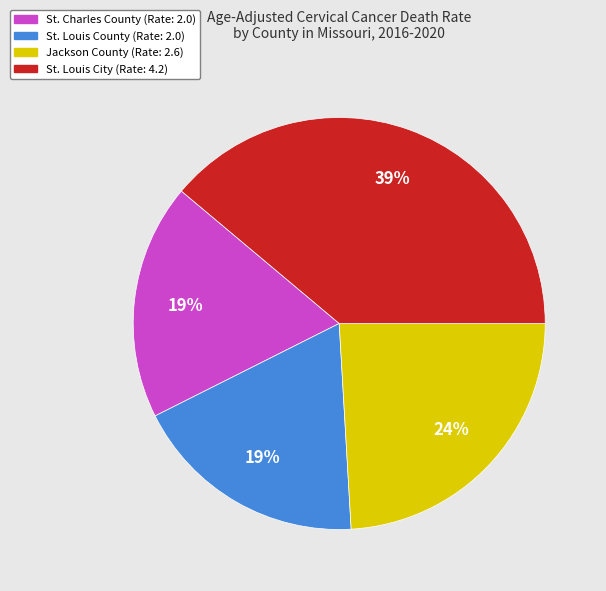

What is the largest slice in the pie chart?

St. Louis City